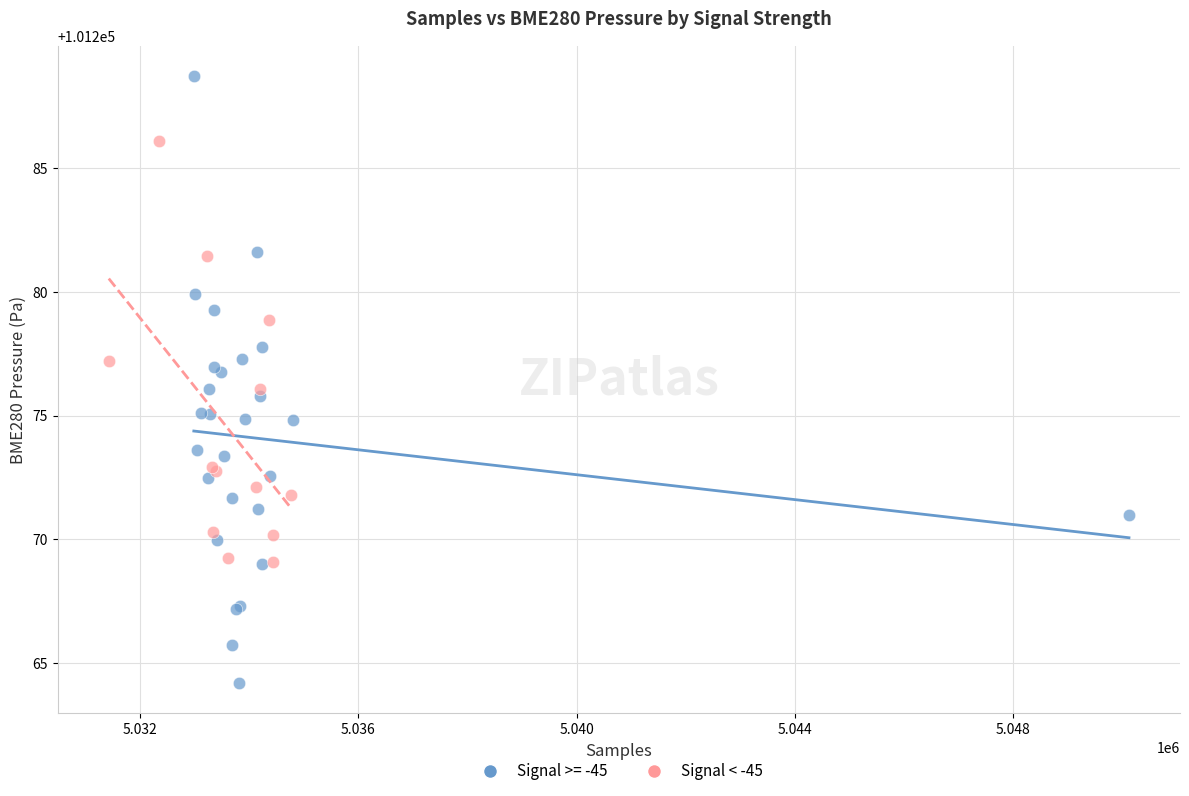

Which series reaches the maximum Y coordinate?

Signal >= -45